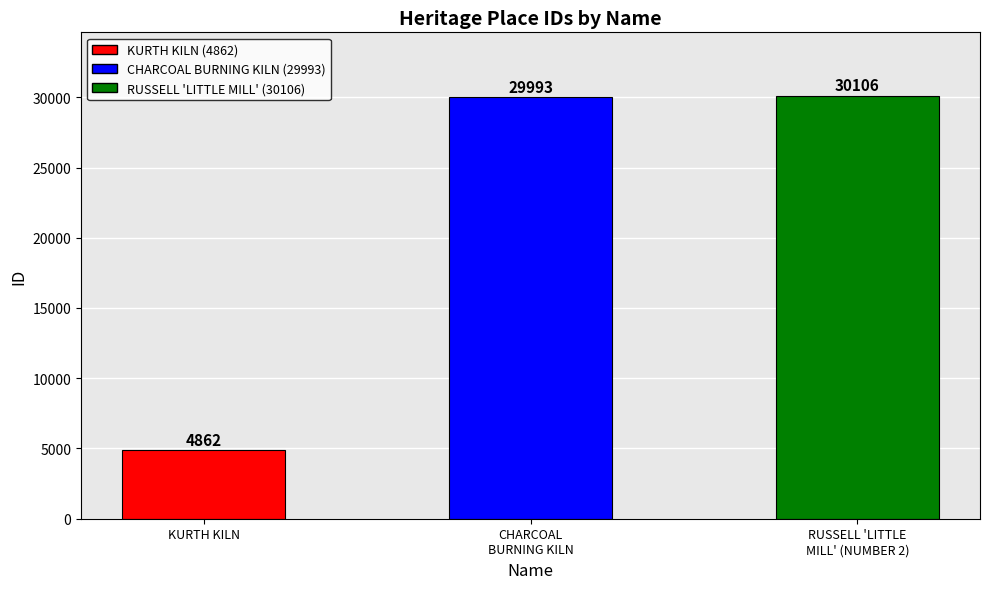

Rank the categories by value from lowest to highest.

KURTH KILN, CHARCOAL
BURNING KILN, RUSSELL 'LITTLE
MILL' (NUMBER 2)